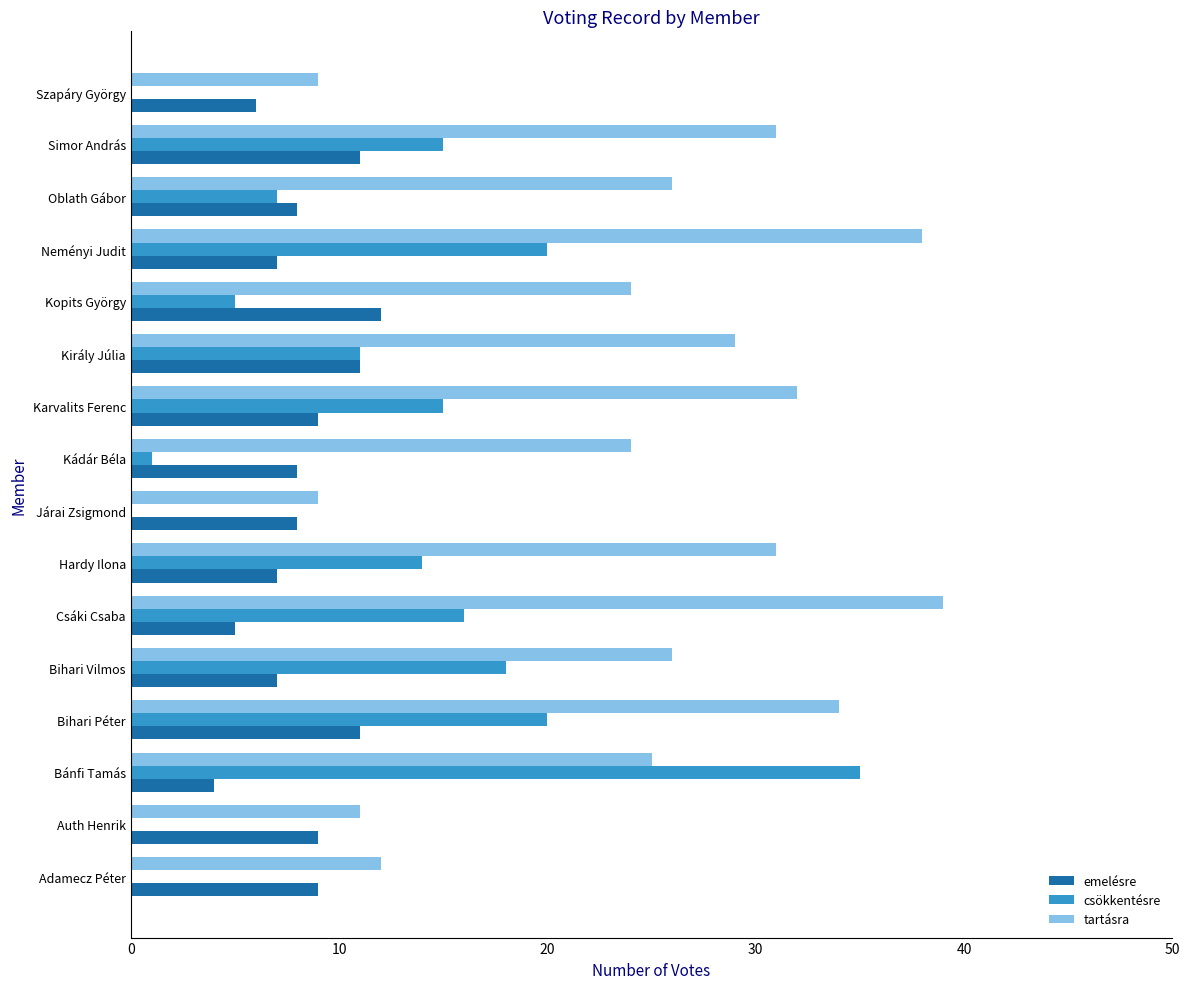

What are all the series names shown in the legend?

emelésre, csökkentésre, tartásra